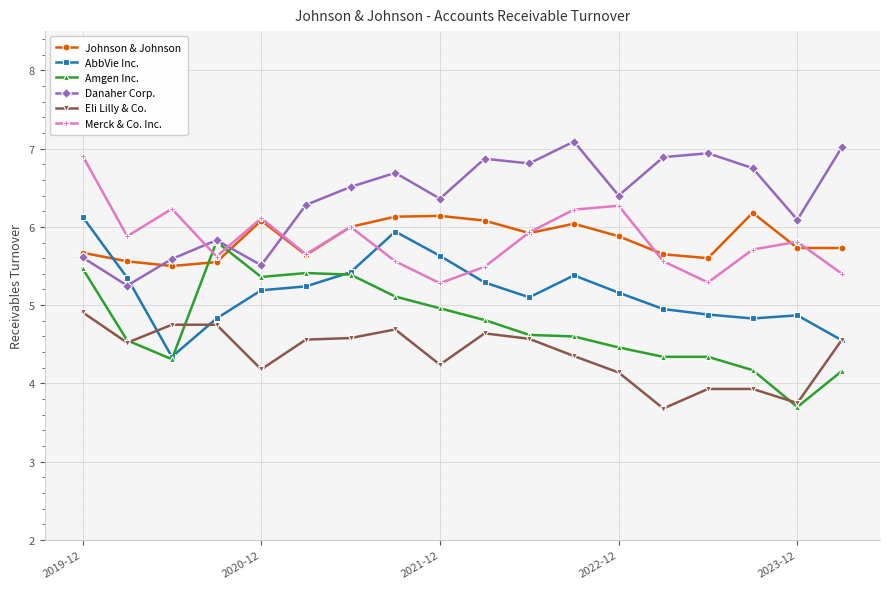

True or false: Danaher Corp. and Johnson & Johnson intersect in this chart.

True